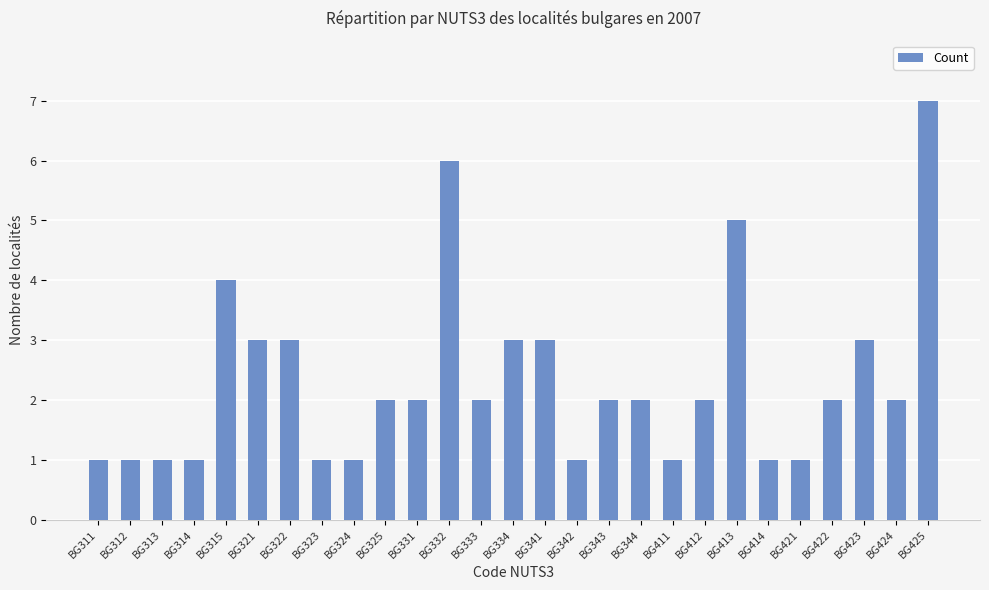

Are the bars horizontal?

No